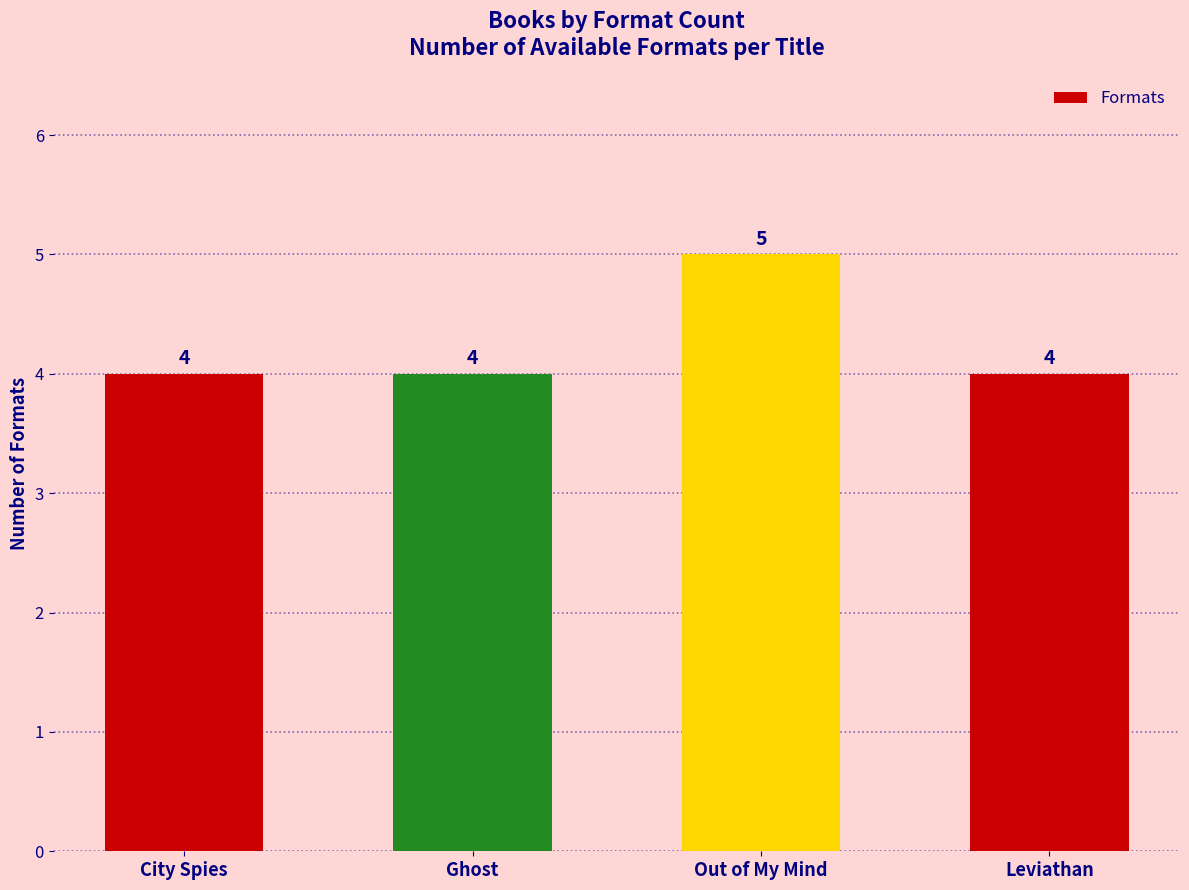

What is the sum of all values?

17